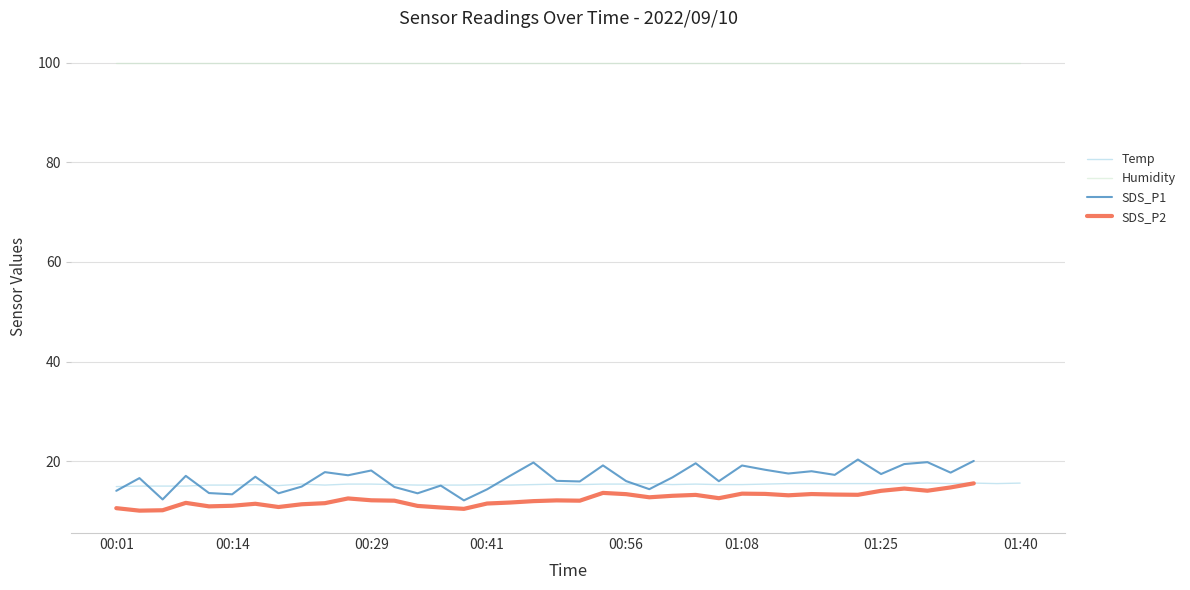

How many data points in SDS_P1 are above 17?

20